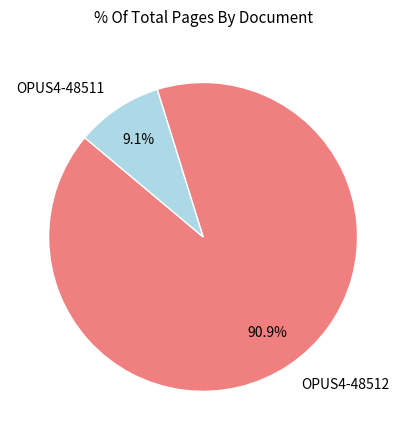

Which category has the smallest portion of the pie?

OPUS4-48511